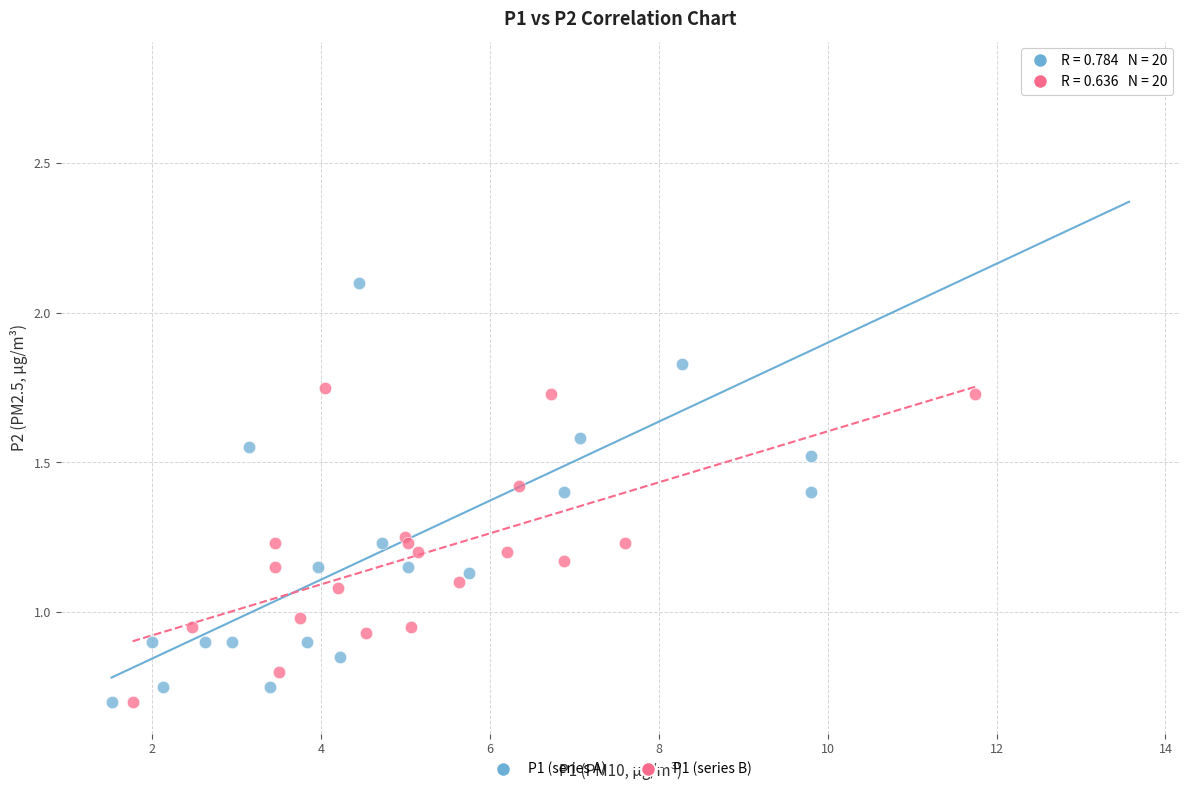

Which series contains the highest Y value?

P1 (series A)